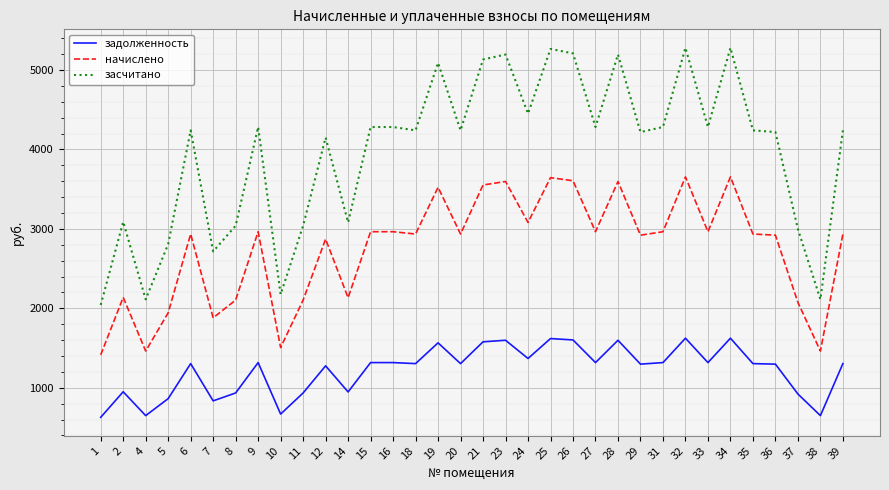

What is the total value across all series at 21?

10263.2